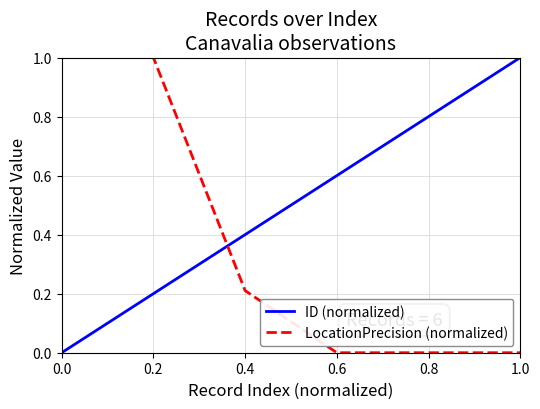

At how many categories does at least one series exceed 0?

6